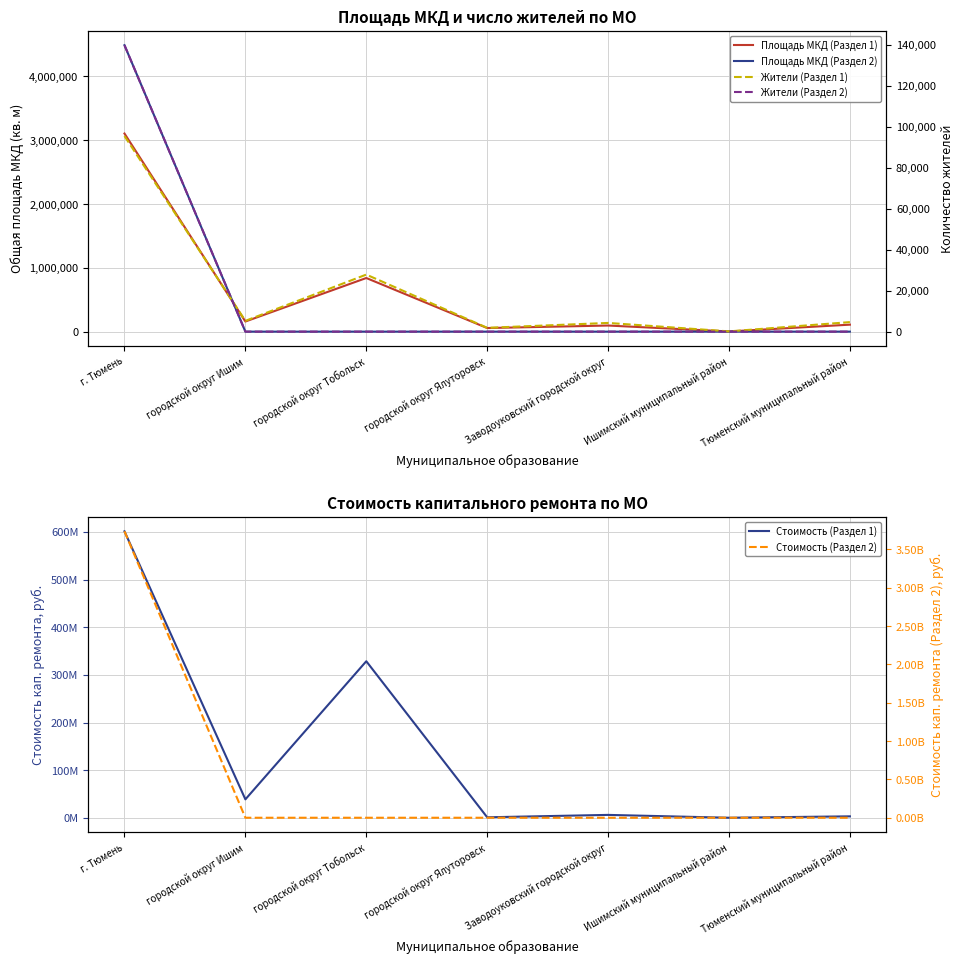

True or false: Жители (Раздел 2) and Площадь МКД (Раздел 2) intersect in this chart.

False